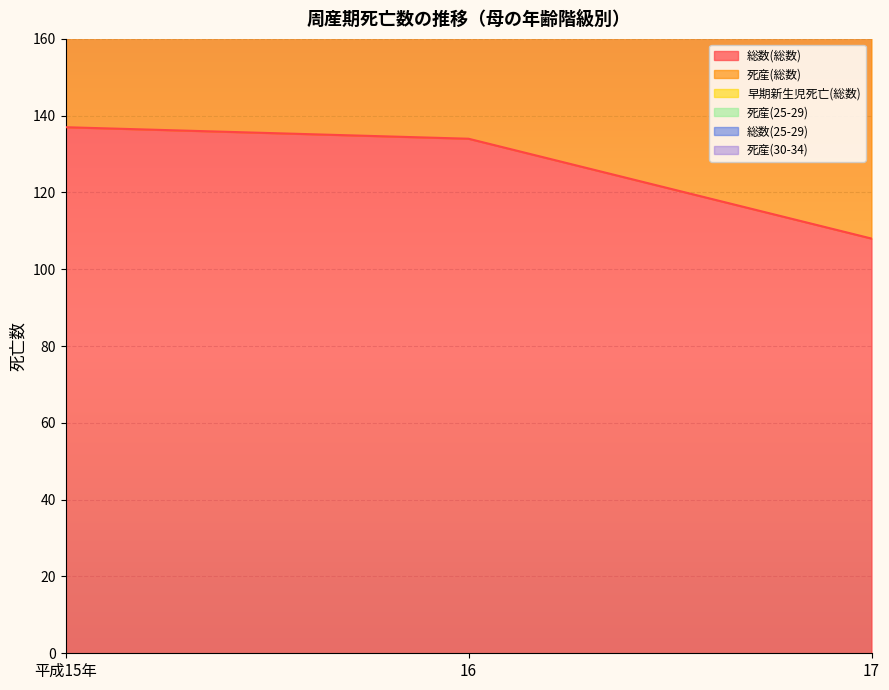

What is the sum of the 総数(総数) values at 16 and 17?

242